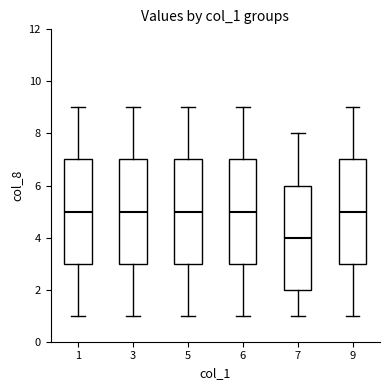

Reading left to right, read every box against the y-axis: the position of its median line, the range the box covers, and the ends of its whiskers. The values are not printed on the chart, so give them approximately, as read against the axis.

1: median 5, box 3 to 7, whiskers 1 to 9
3: median 5, box 3 to 7, whiskers 1 to 9
5: median 5, box 3 to 7, whiskers 1 to 9
6: median 5, box 3 to 7, whiskers 1 to 9
7: median 4, box 2 to 6, whiskers 1 to 8
9: median 5, box 3 to 7, whiskers 1 to 9